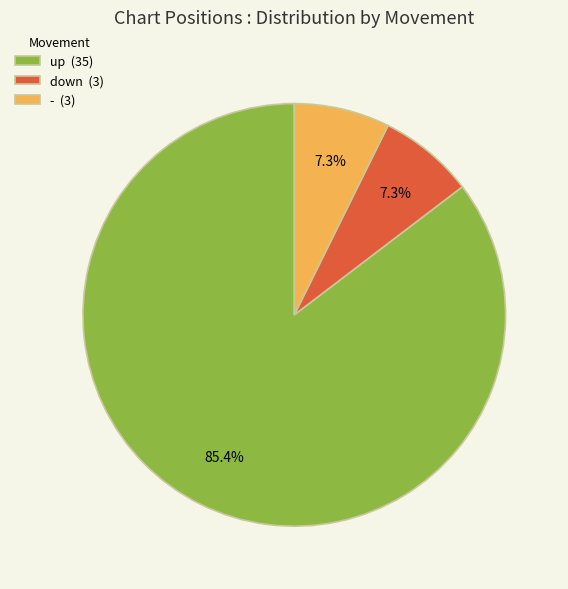

To the nearest percent, what is the average slice percentage?

33%